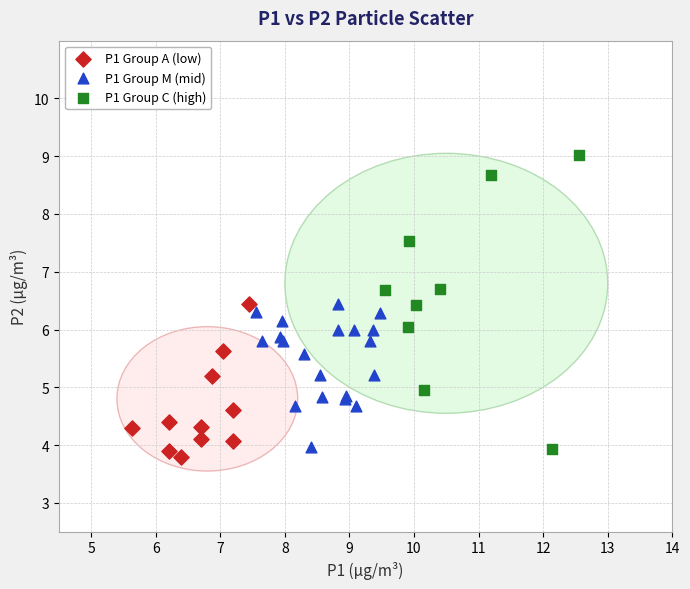

Which series has the widest spread of Y values?

P1 Group C (high)